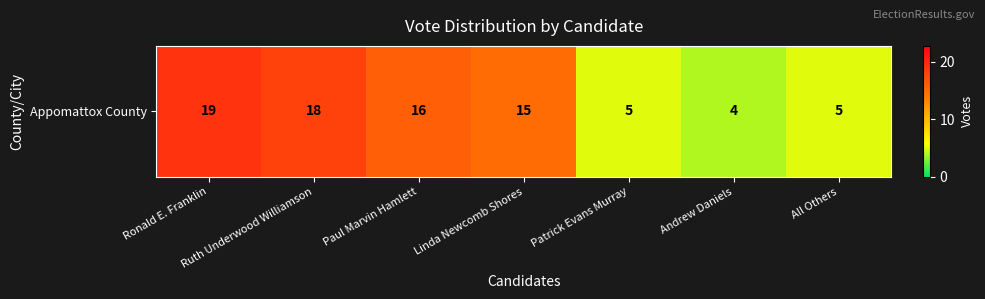

List the labels in order of value, smallest first.

Andrew Daniels, Patrick Evans Murray, All Others, Linda Newcomb Shores, Paul Marvin Hamlett, Ruth Underwood Williamson, Ronald E. Franklin